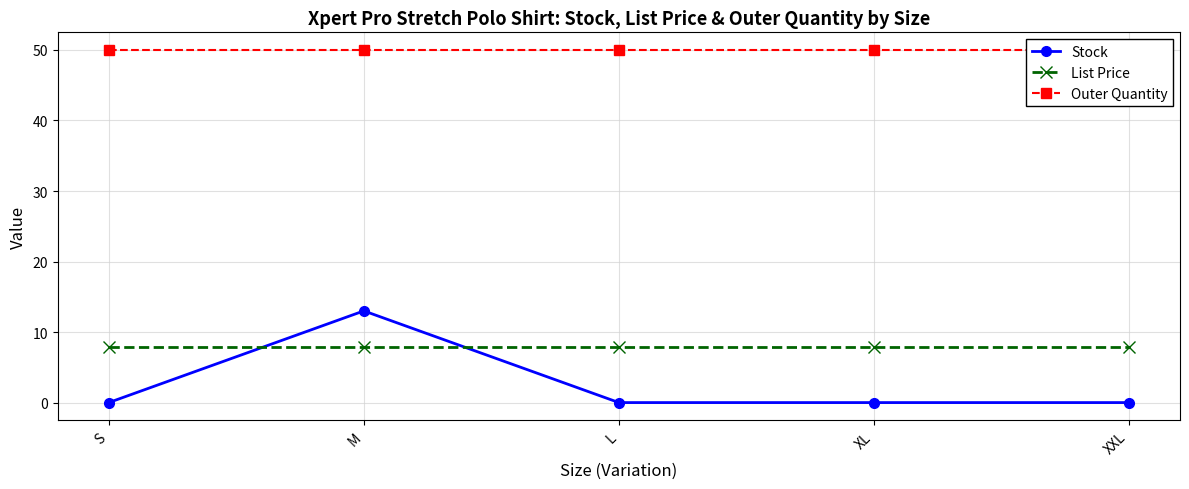

Which series ends up on top after the final intersection of List Price and Stock?

List Price